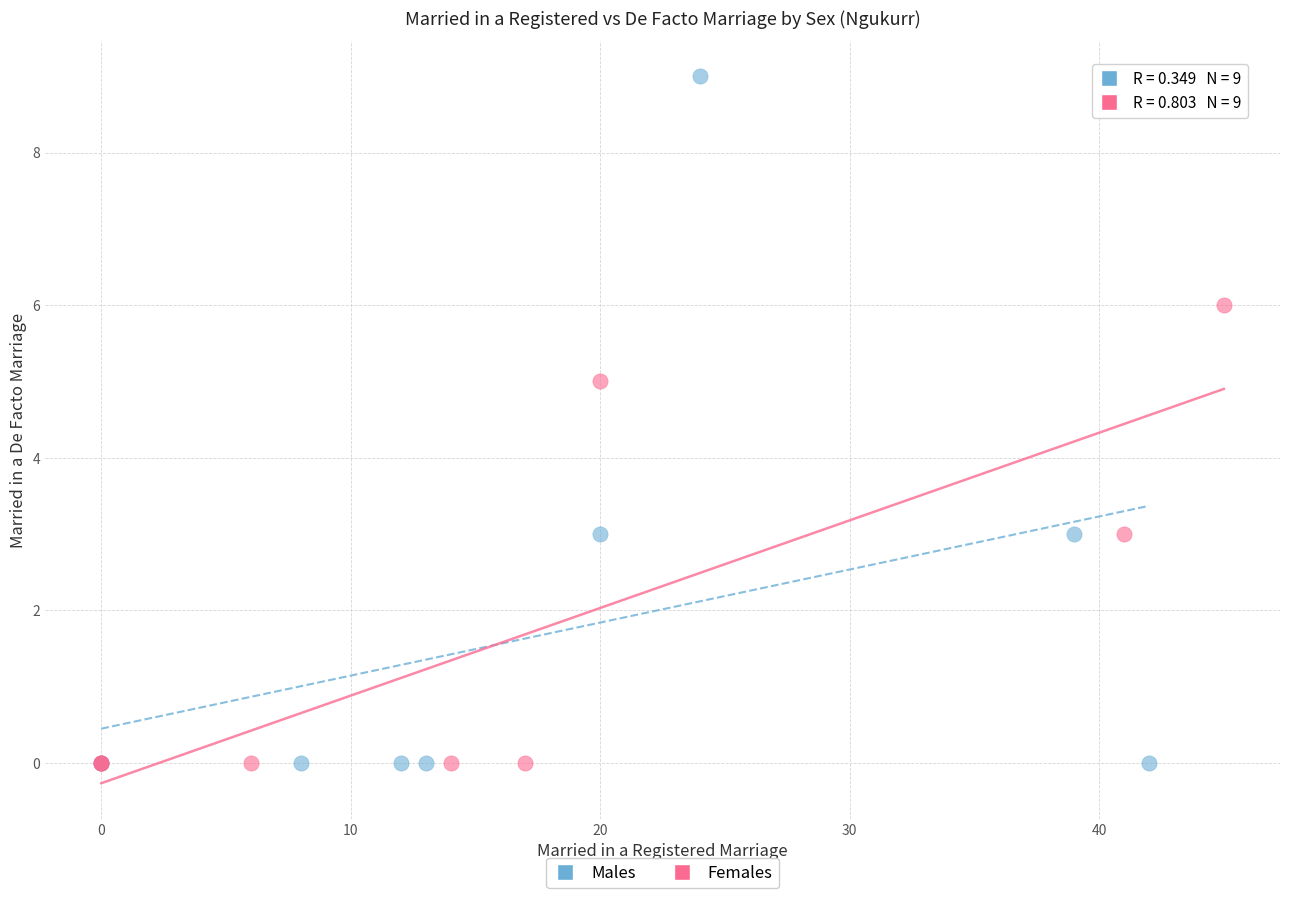

Which series reaches the maximum Y coordinate?

Males